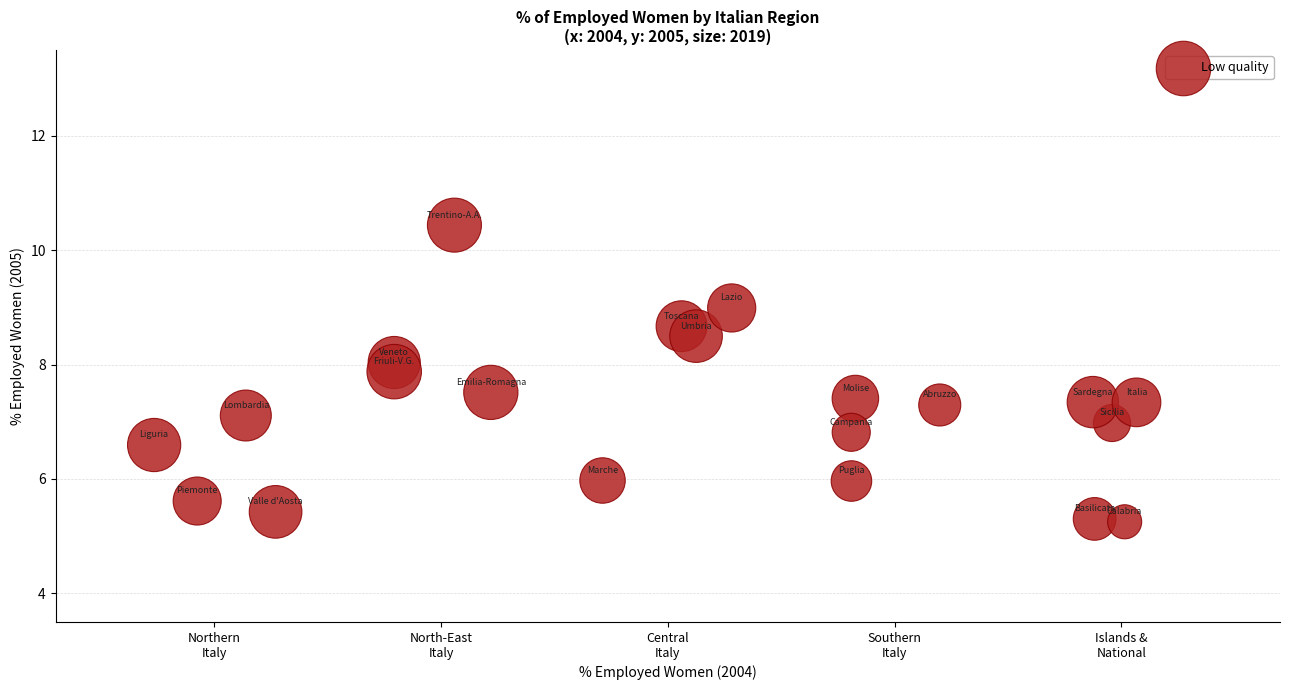

What is the range of X values (max minus min)?

4.3